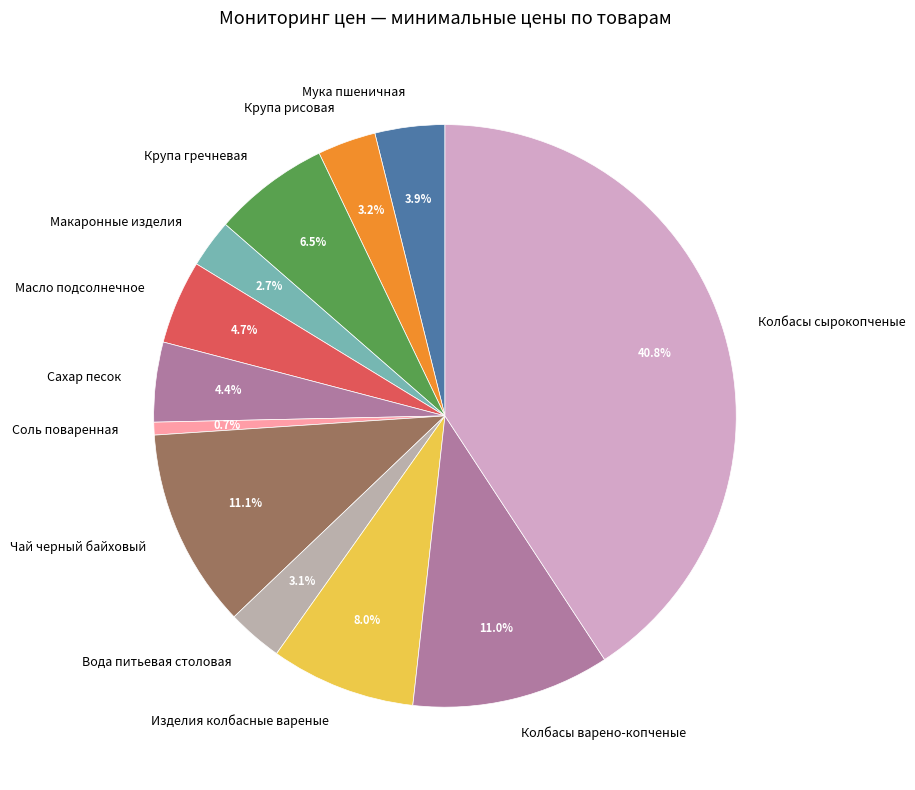

To the nearest percent, what is the combined percentage of Крупа рисовая and Вода питьевая столовая?

6%